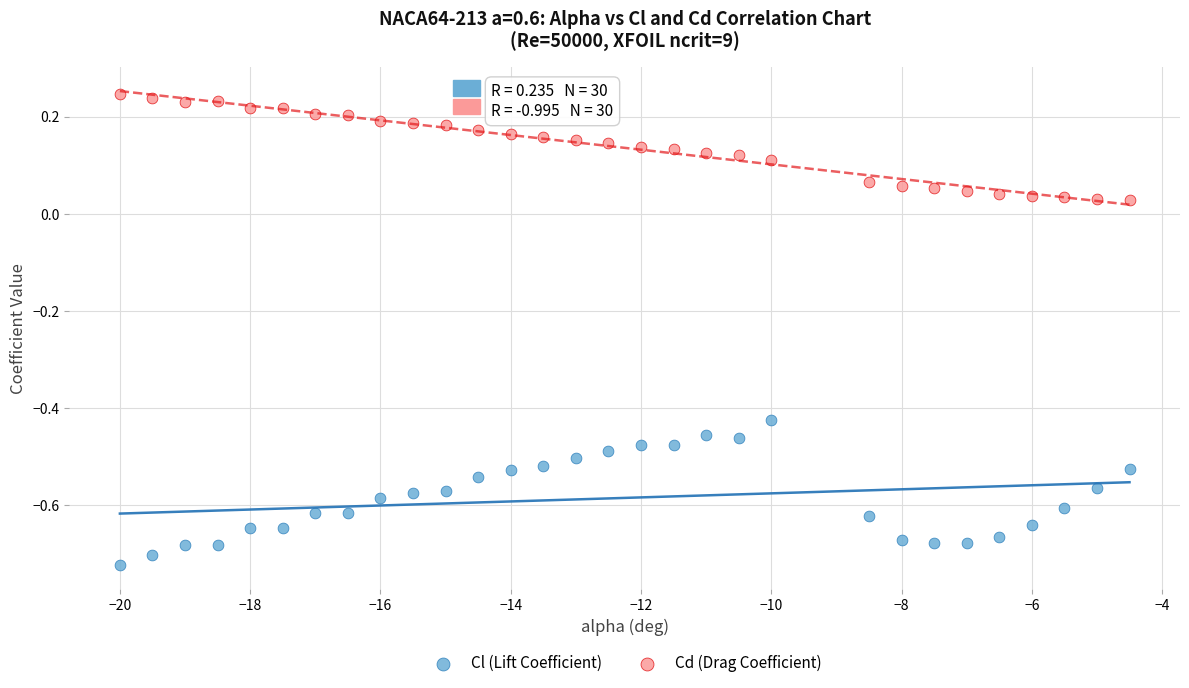

Which series contains the highest Y value?

Cd (Drag Coefficient)